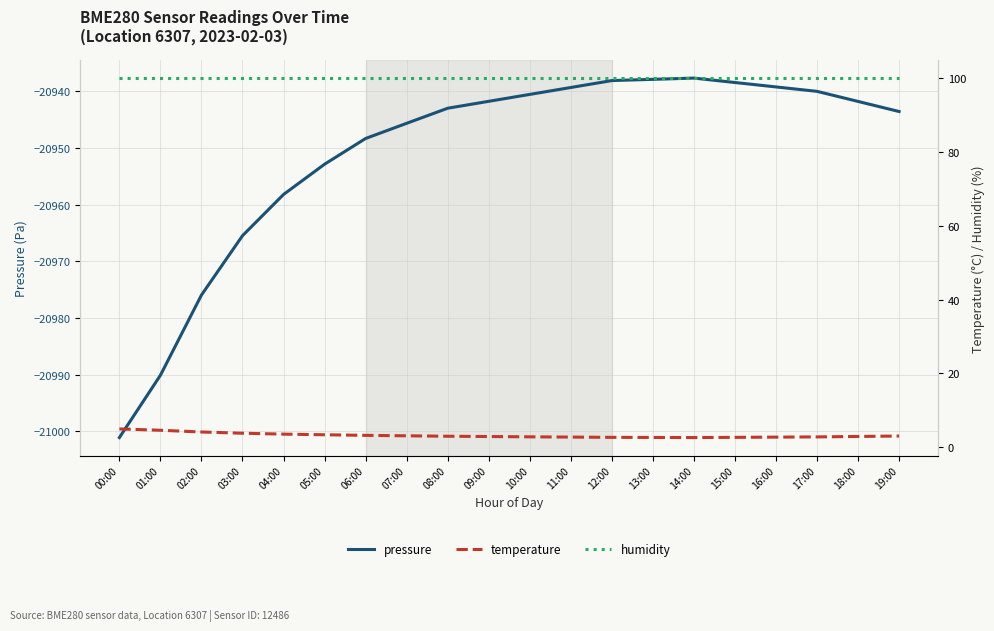

True or false: pressure and humidity intersect in this chart.

False